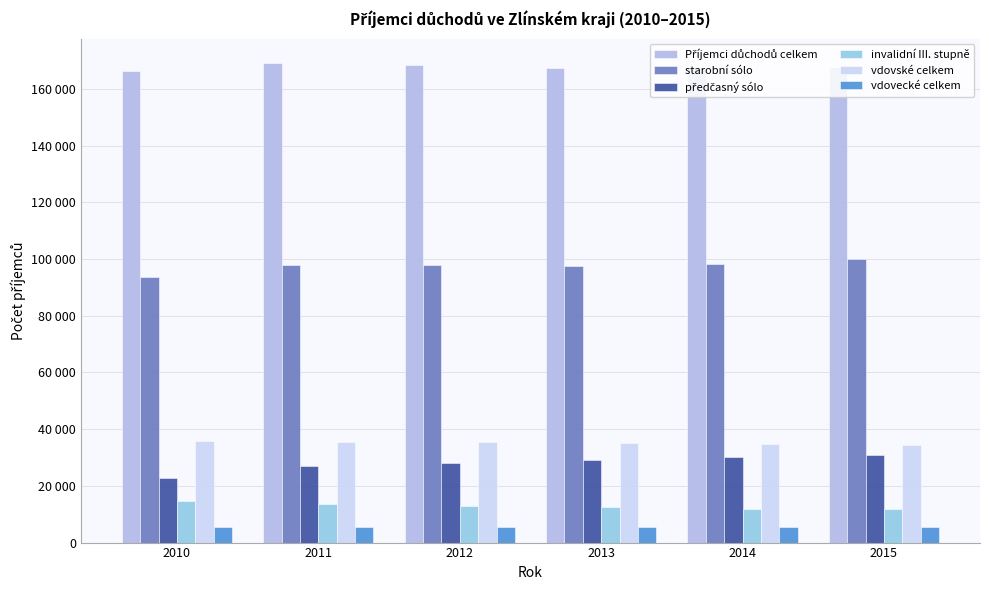

Does the chart contain any negative values?

No